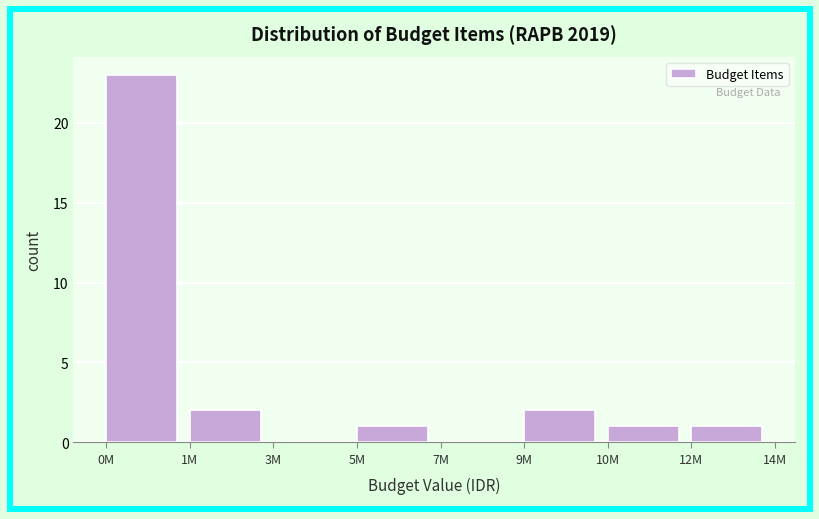

Reading right to left, what are all the values shown in this chart?

12M=1	10M=1	9M=2	7M=0	5M=1	3M=0	1M=2	0M=23